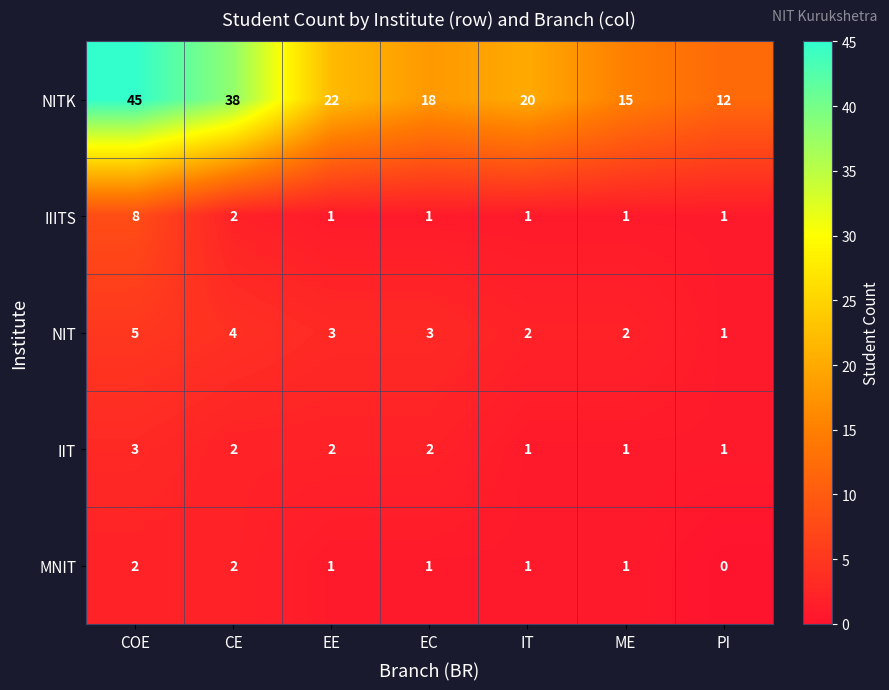

At COE, list the series in order from smallest to largest.

MNIT, IIT, NIT, IIITS, NITK